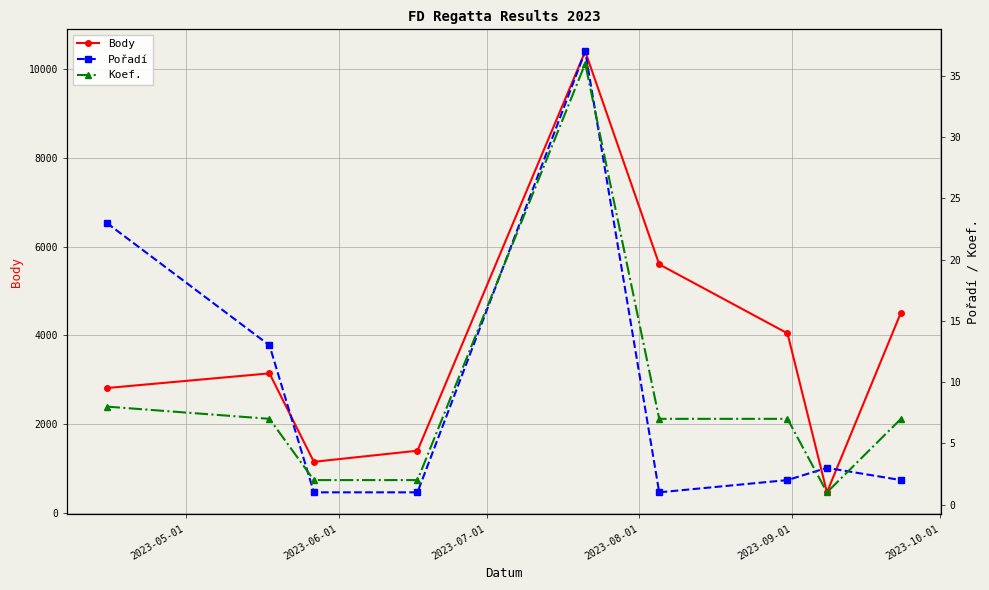

In Koef., how many points are lower than both neighbors (excluding endpoints)?

1